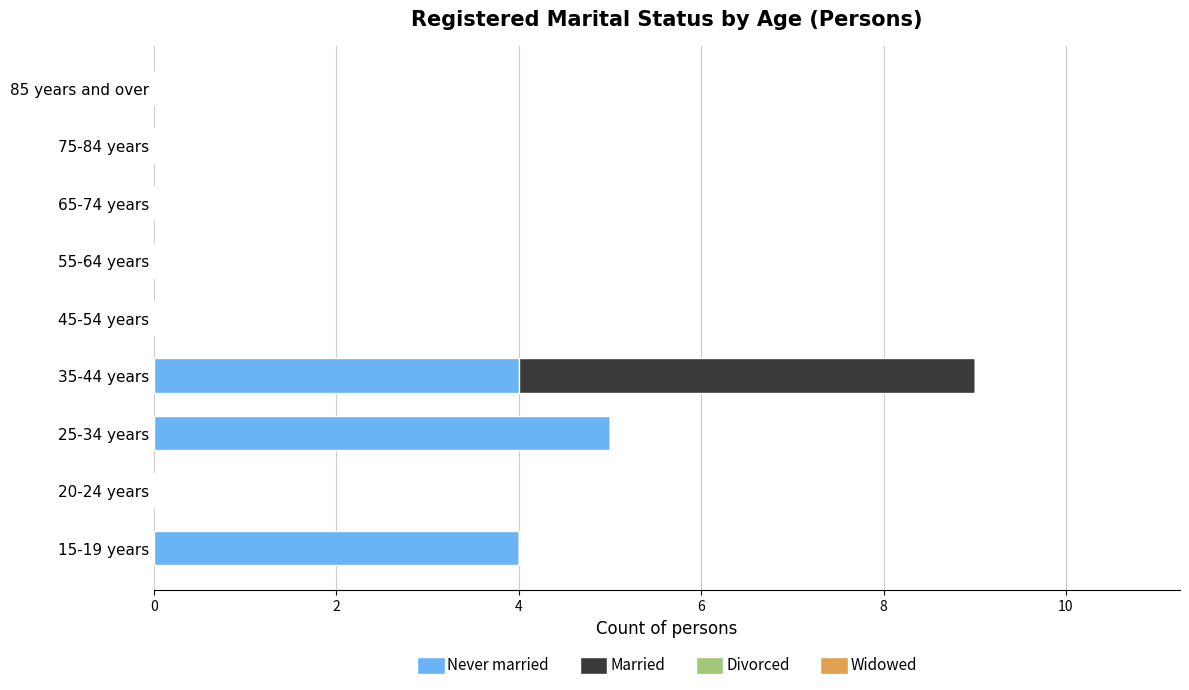

True or false: Never married has a value of -2 at 45-54 years.

False